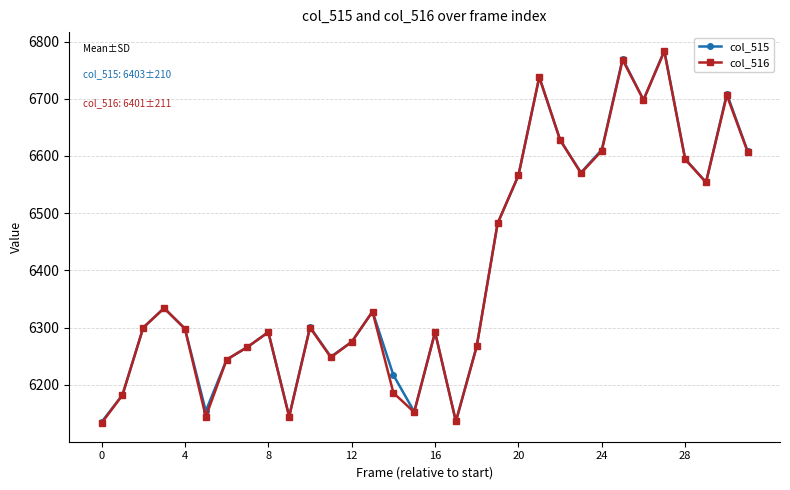

In col_516, how many points are higher than both neighbors (excluding endpoints)?

9